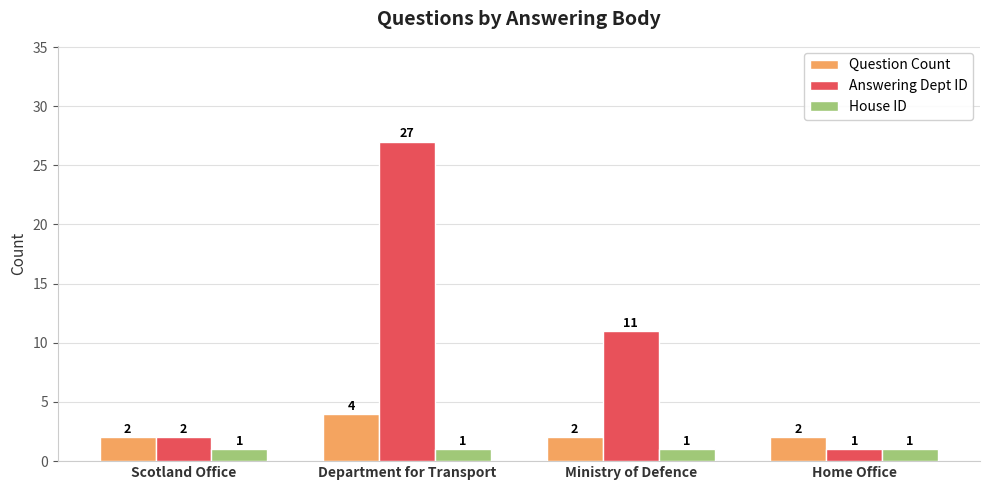

Rank the series by their average value, from lowest to highest.

House ID, Question Count, Answering Dept ID